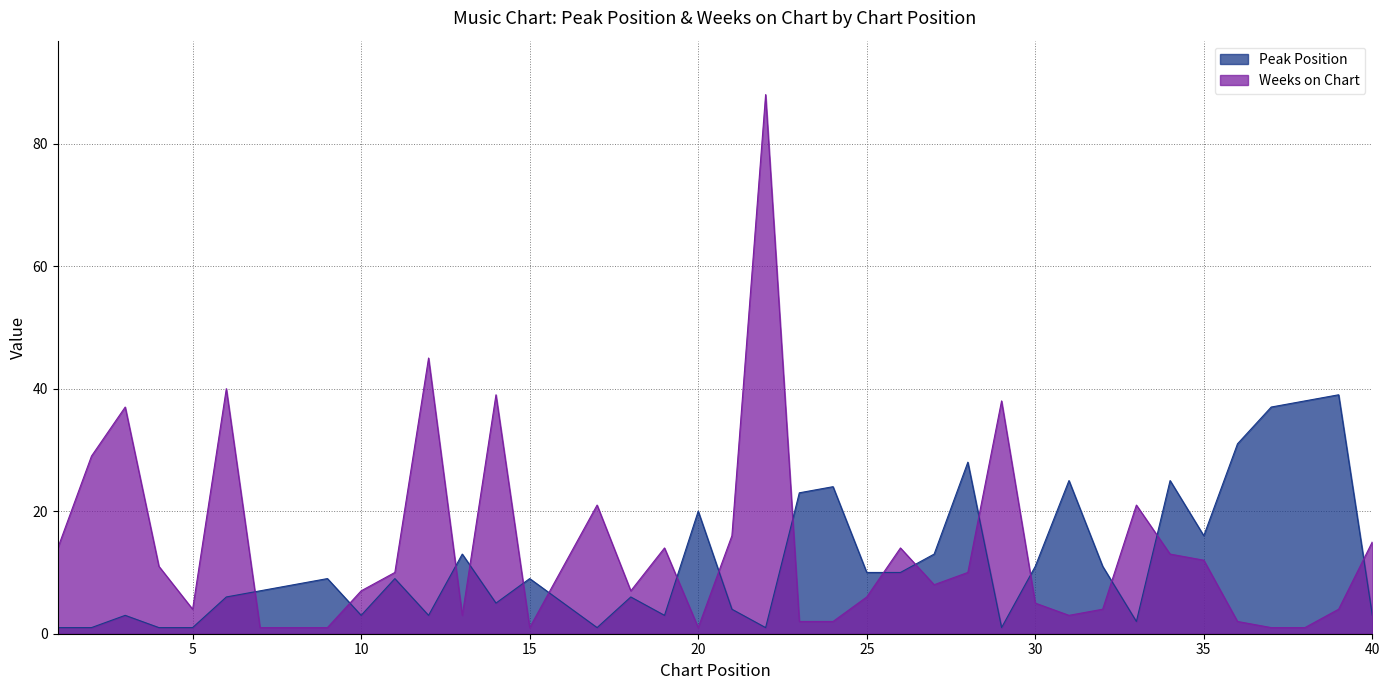

How many interior local peaks does the Peak Position series have?

12